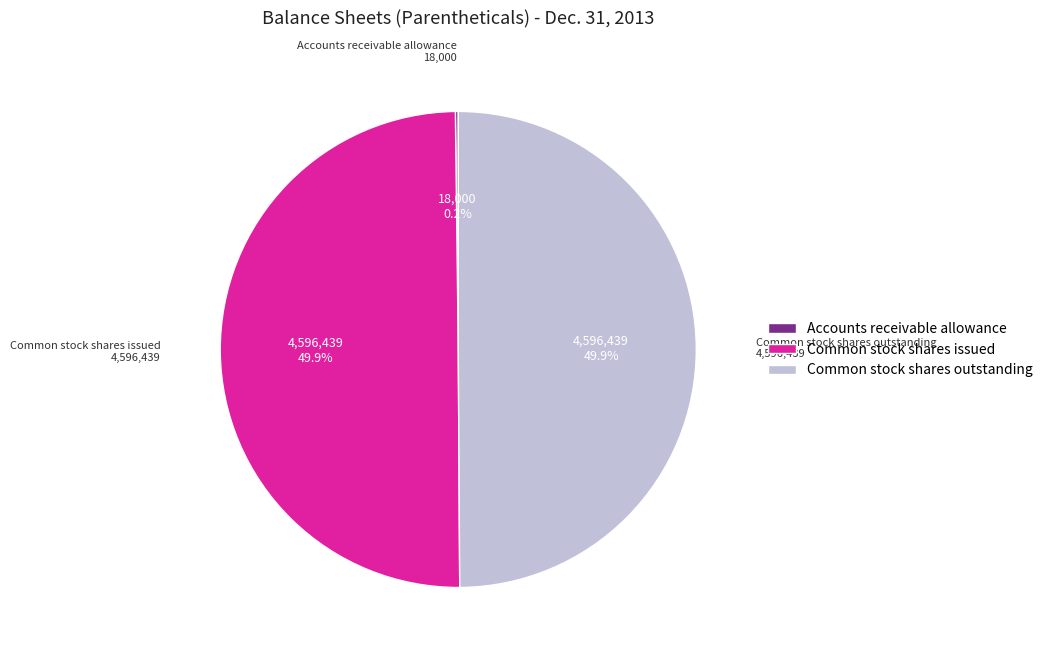

Approximately how many times larger is the value at Common stock shares issued compared to Common stock shares outstanding?

1.0